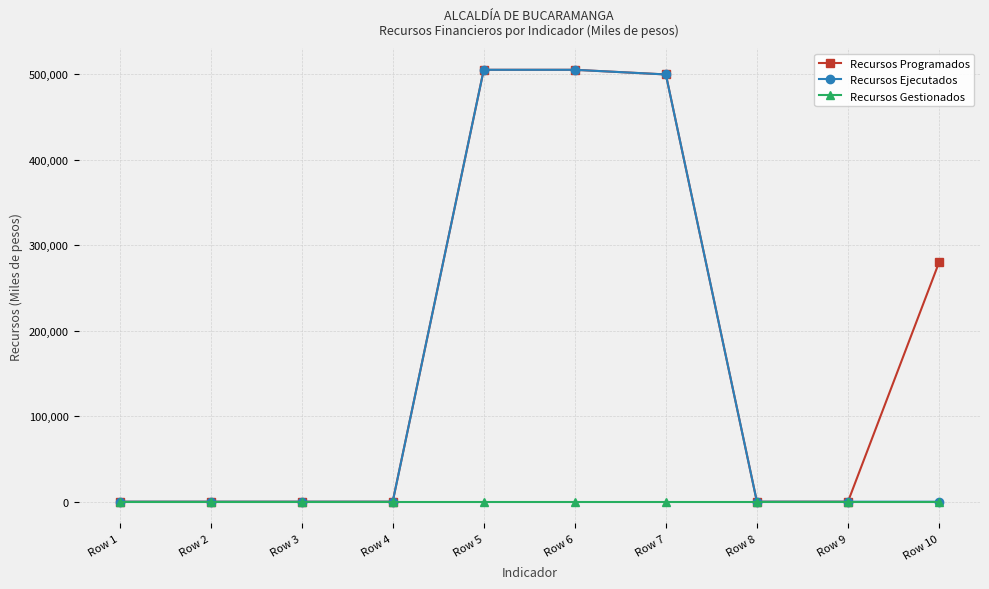

Is the value of Recursos Programados at Row 10 greater than the value of Recursos Gestionados at Row 9?

Yes